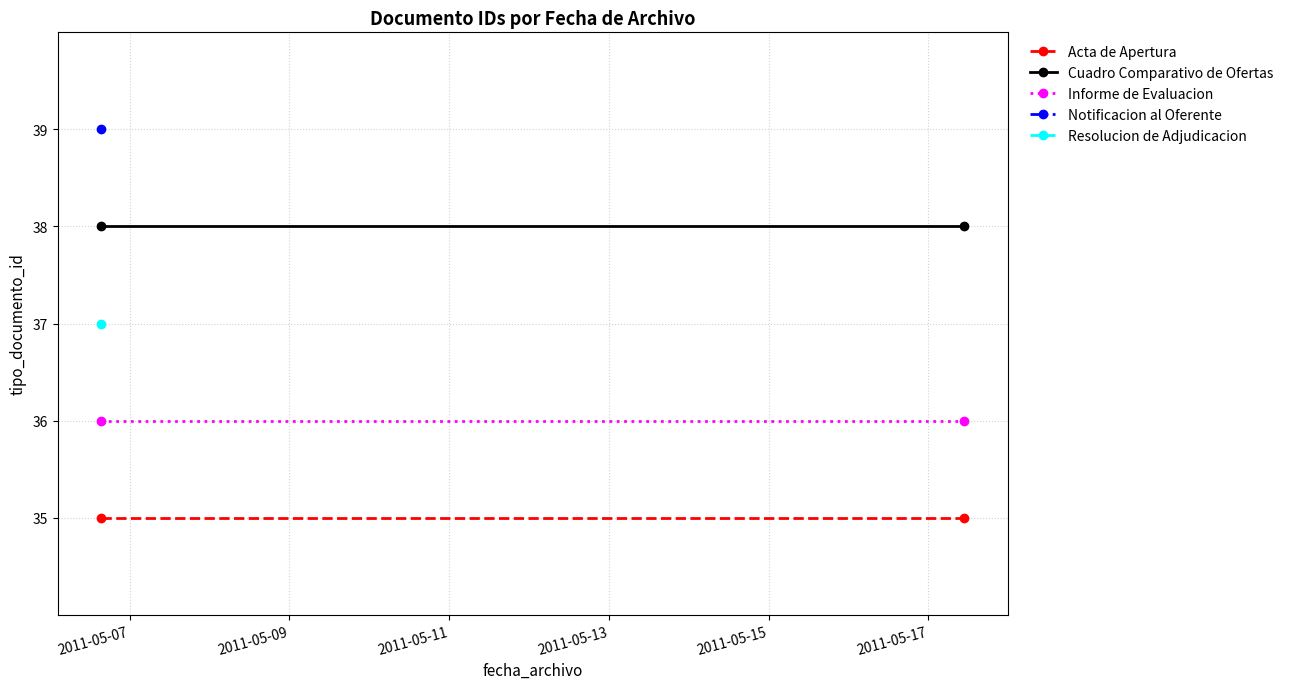

Which series has the largest range (max minus min)?

Acta de Apertura